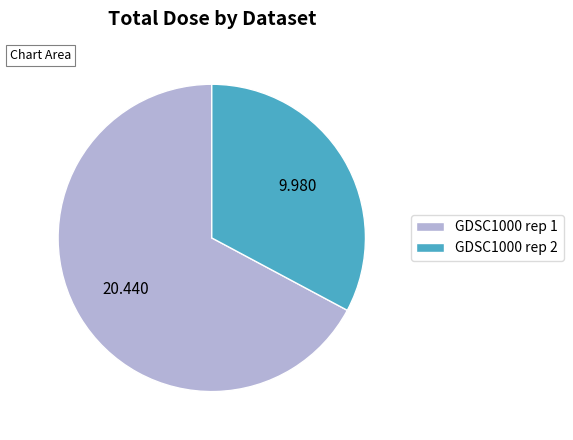

Count the number of slices in the pie.

2